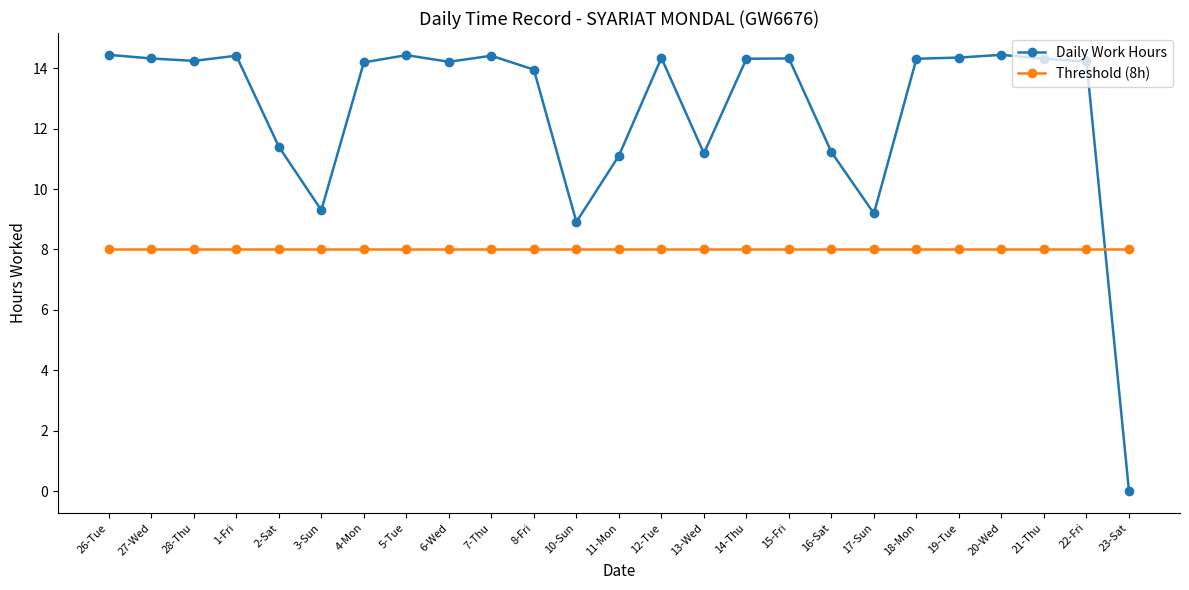

What is the total value across all series at 26-Tue?

22.4